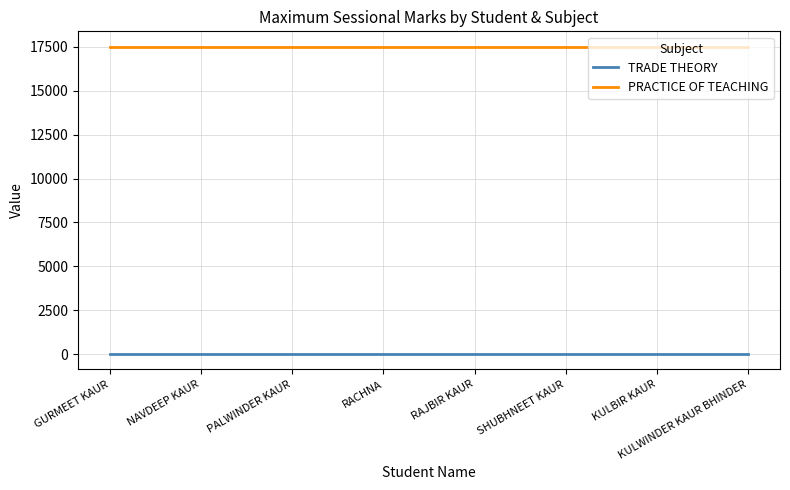

True or false: TRADE THEORY and PRACTICE OF TEACHING intersect in this chart.

False